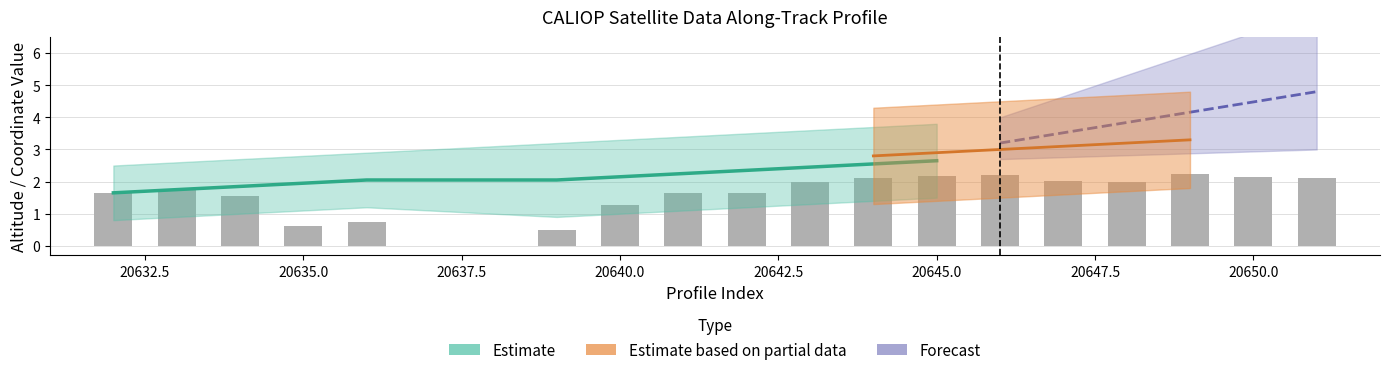

Between 20645.0 and 20650.0, which is larger?

20650.0